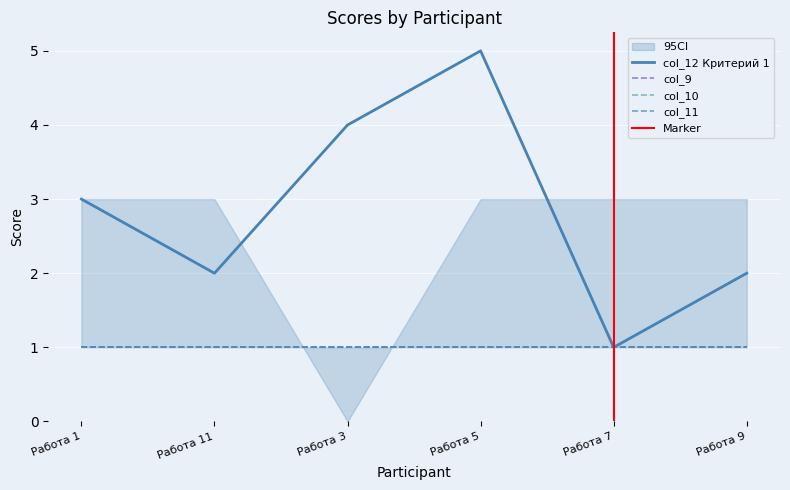

At which category is the sum across all series the highest?

Работа 5